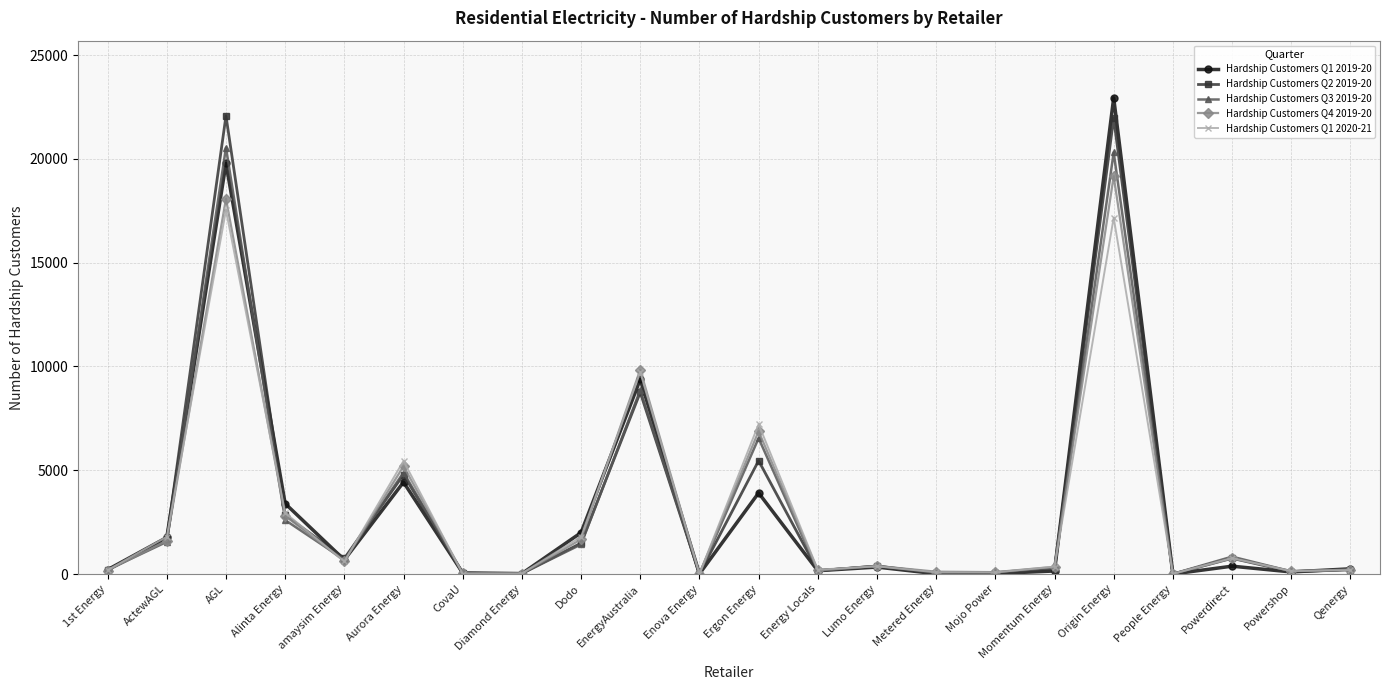

What is the difference between the maximum and minimum values in the Hardship Customers Q1 2019-20 series?

22948